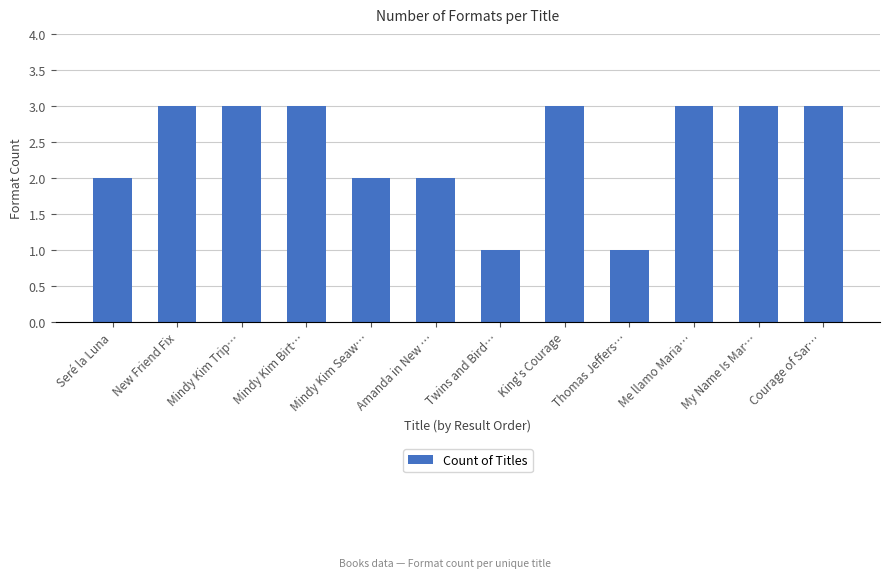

What position from the left is New Friend Fix?

2